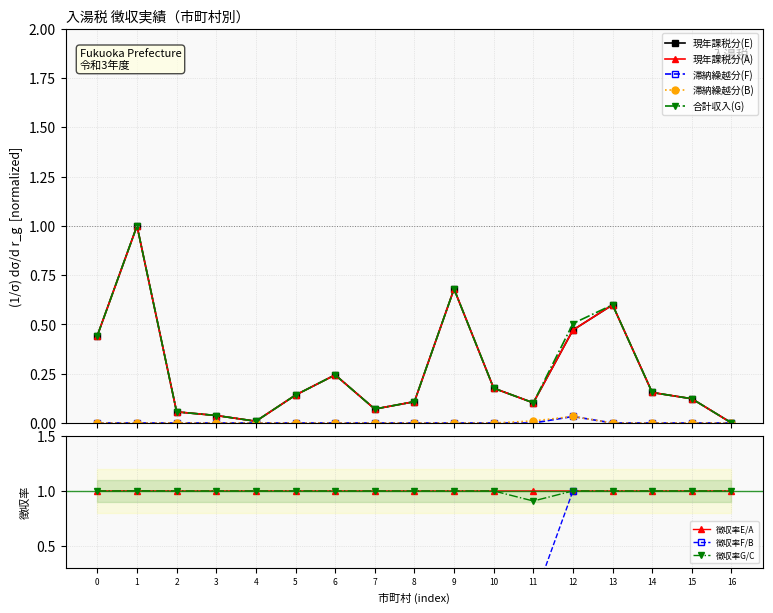

Count the 滞納繰越分(B) values in the range 0 to 1.

17